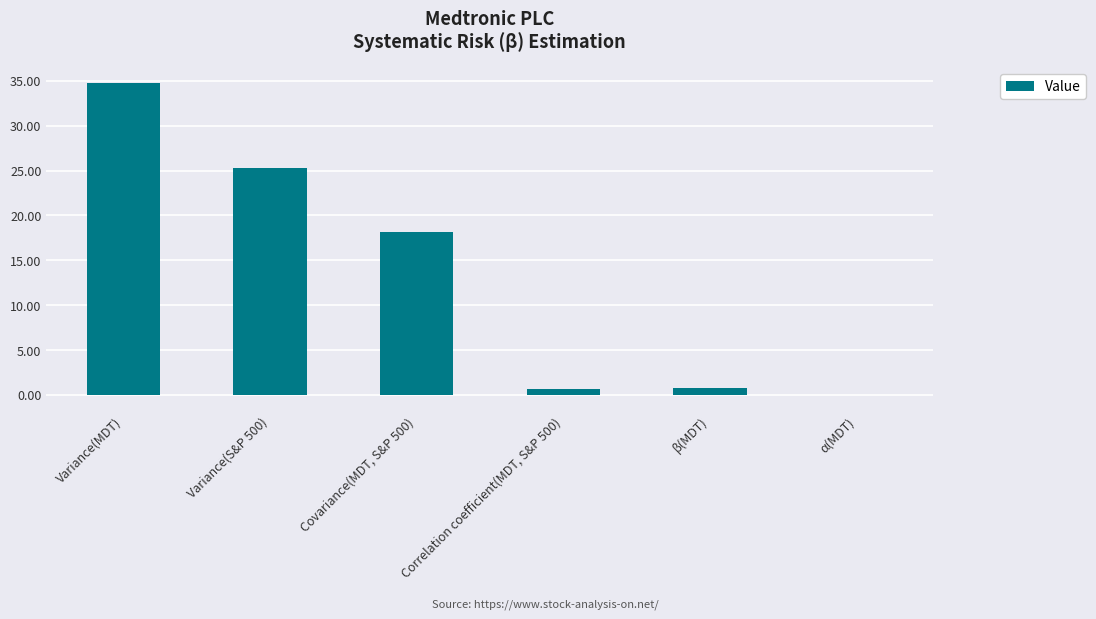

True or false: the data shows 18.2 at Covariance(MDT, S&P 500).

True